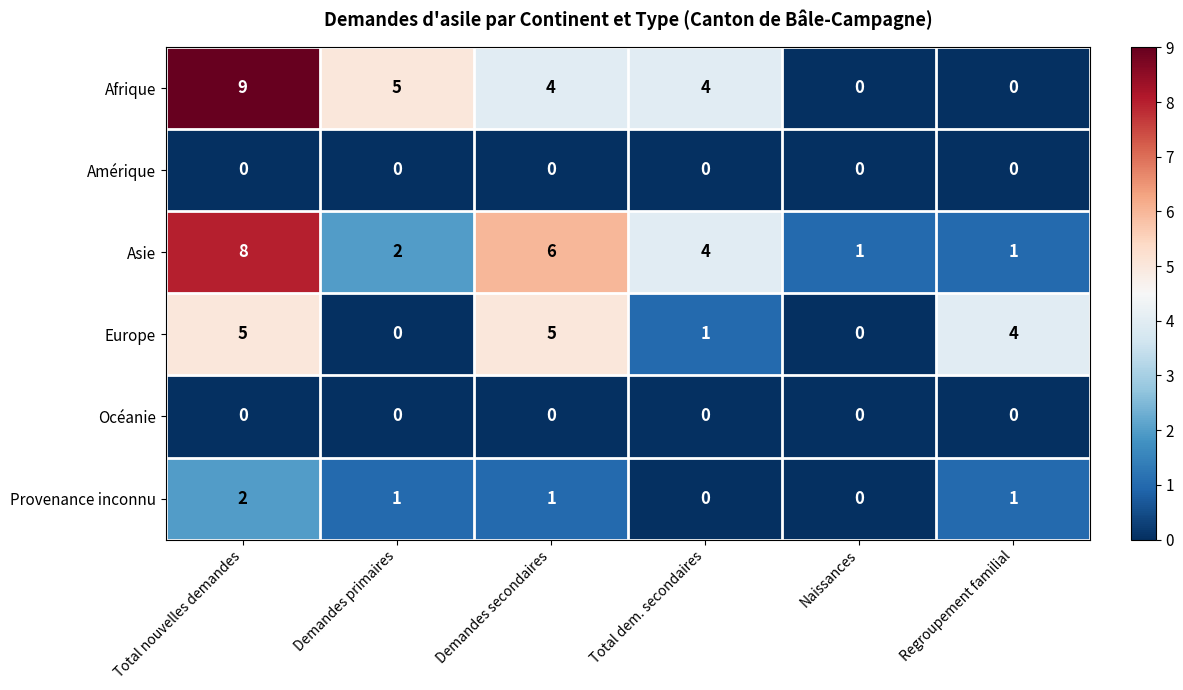

The Provenance inconnu series shows 0 at Naissances. True or false?

True